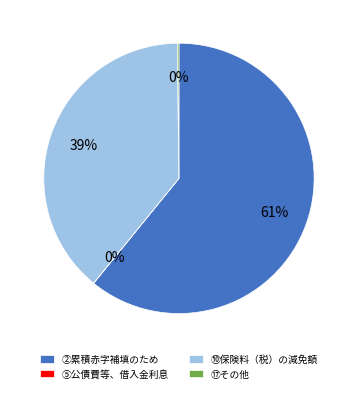

Which slice is the largest?

②累積赤字補填のため